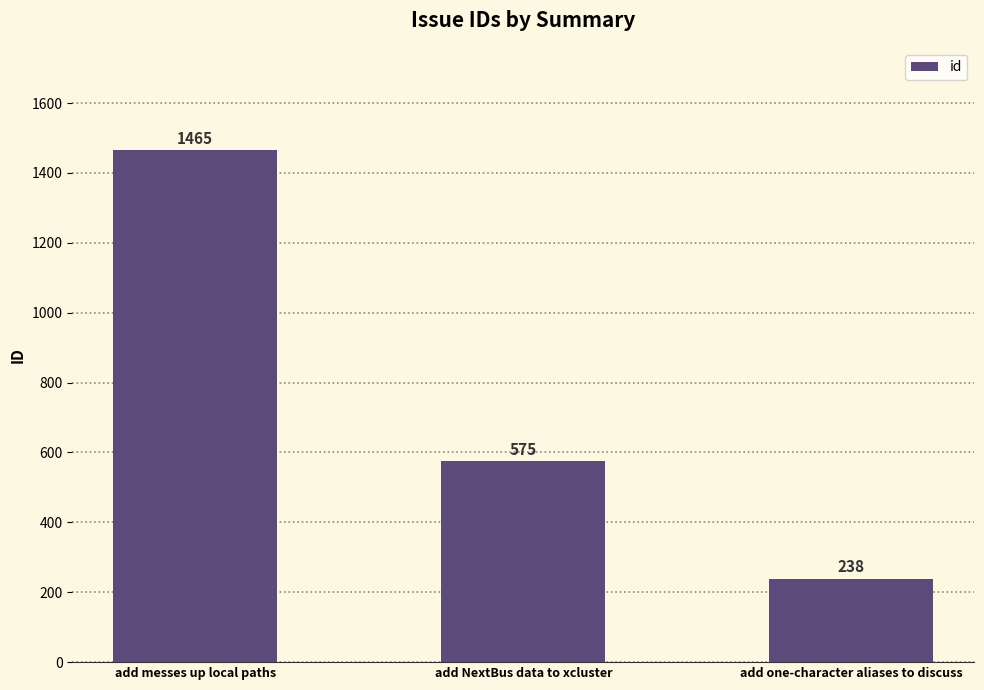

Does the chart contain stacked bars?

No